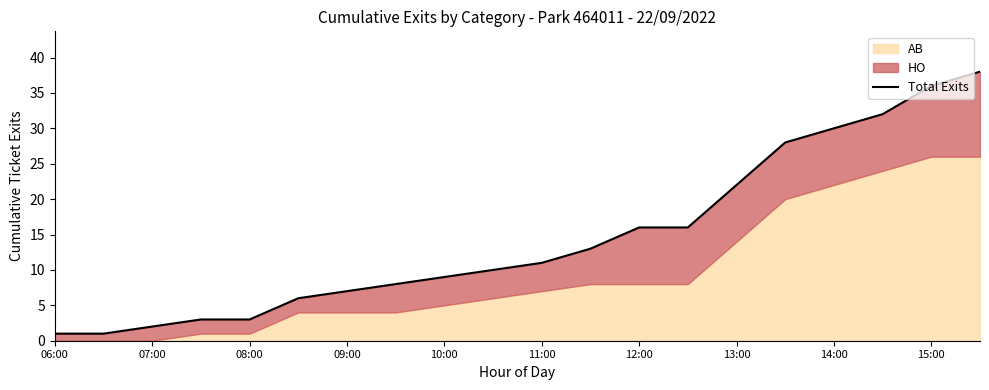

True or false: the data shows 1 at 11:00.

False